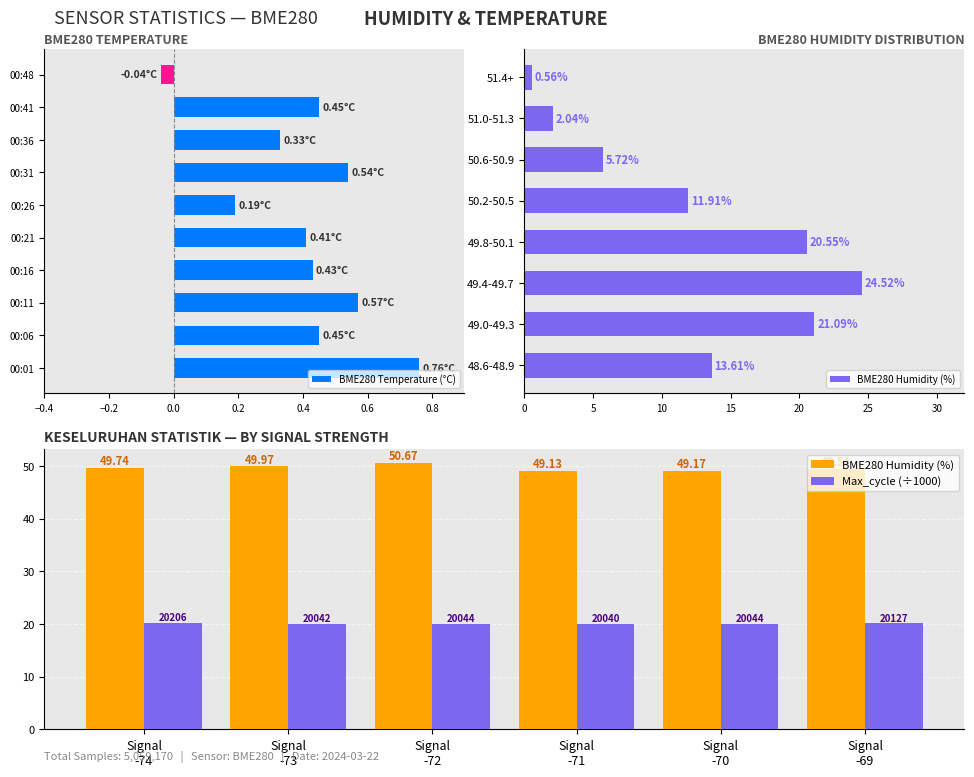

How many series are shown in this chart?

2